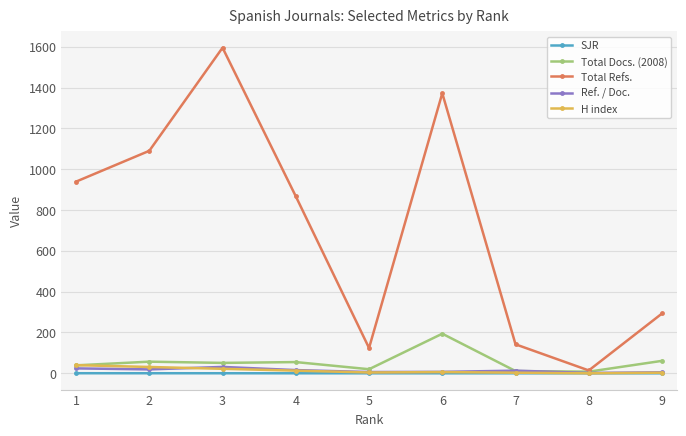

Which series has the largest total across all categories?

Total Refs.